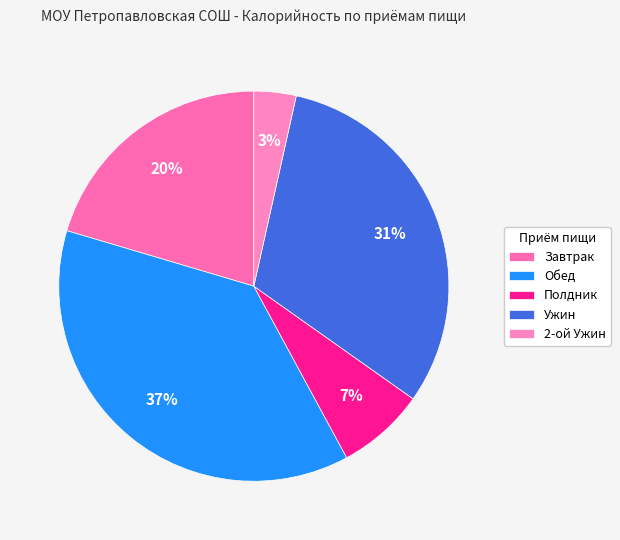

Does 2-ой Ужин represent more than half of the total?

No